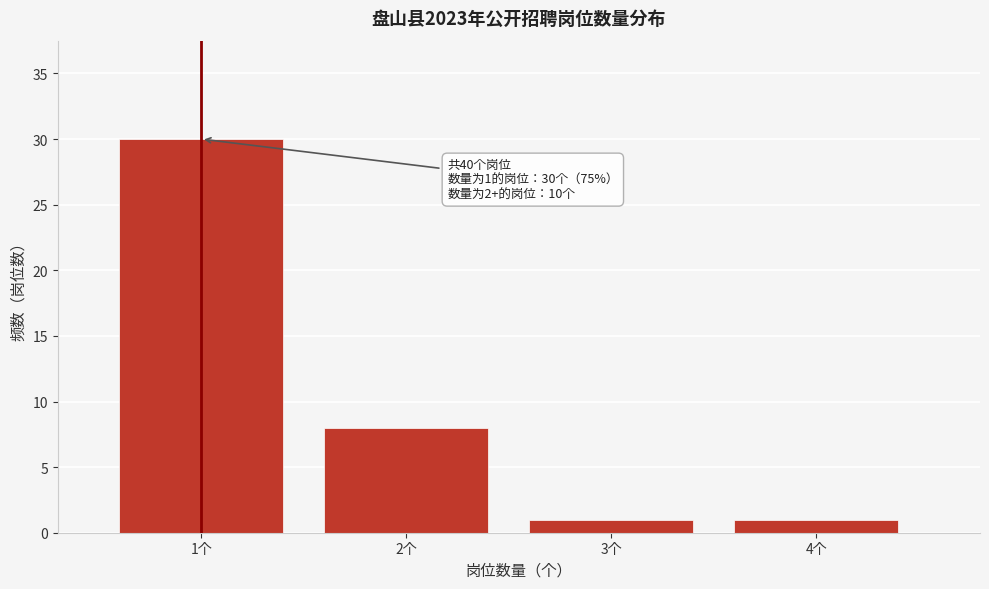

Which range on the x-axis has the tallest bar?

0.5 to 1.5